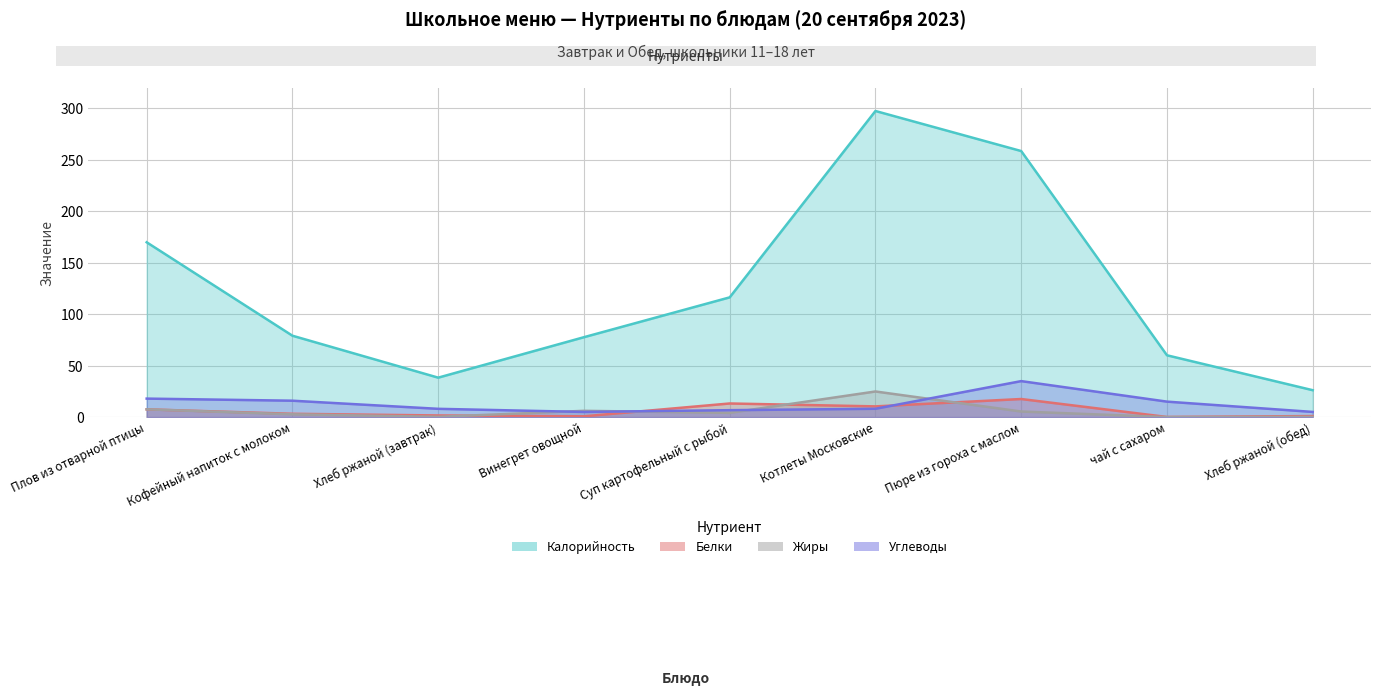

Which has a higher value, Кофейный напиток с молоком or чай с сахаром?

Кофейный напиток с молоком